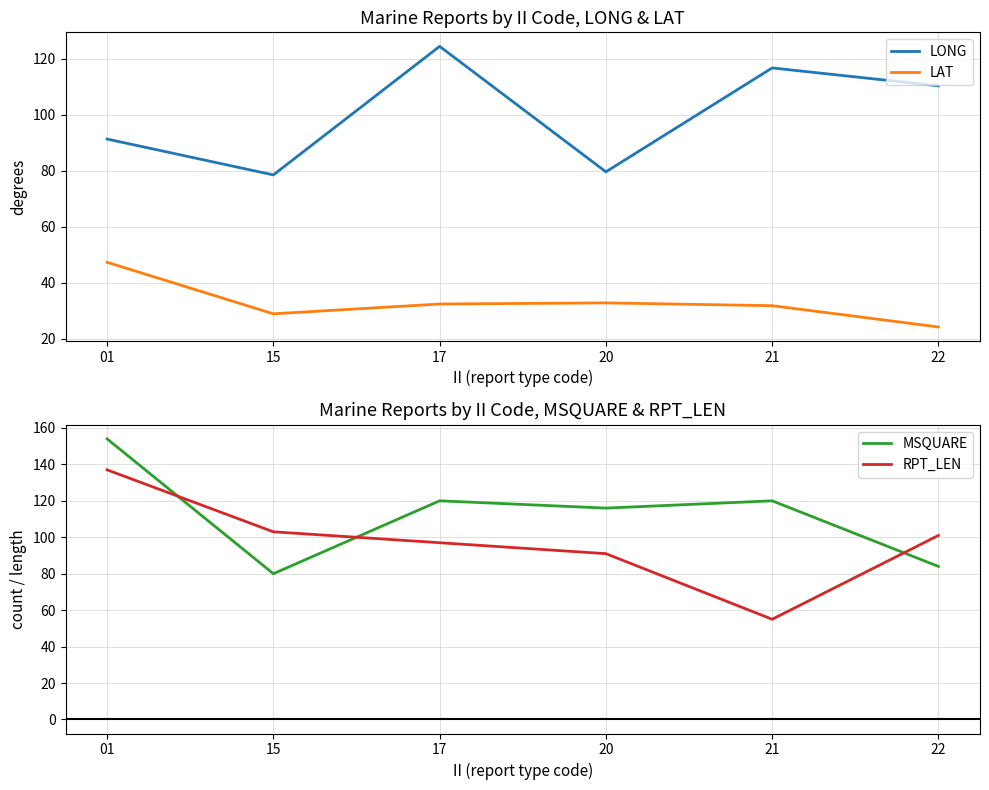

Rank the series by their maximum value, from highest to lowest.

MSQUARE, RPT_LEN, LONG, LAT